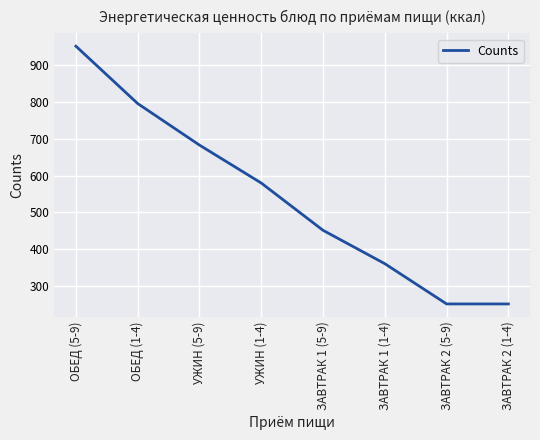

What is the difference between the maximum and second lowest values?

701.0